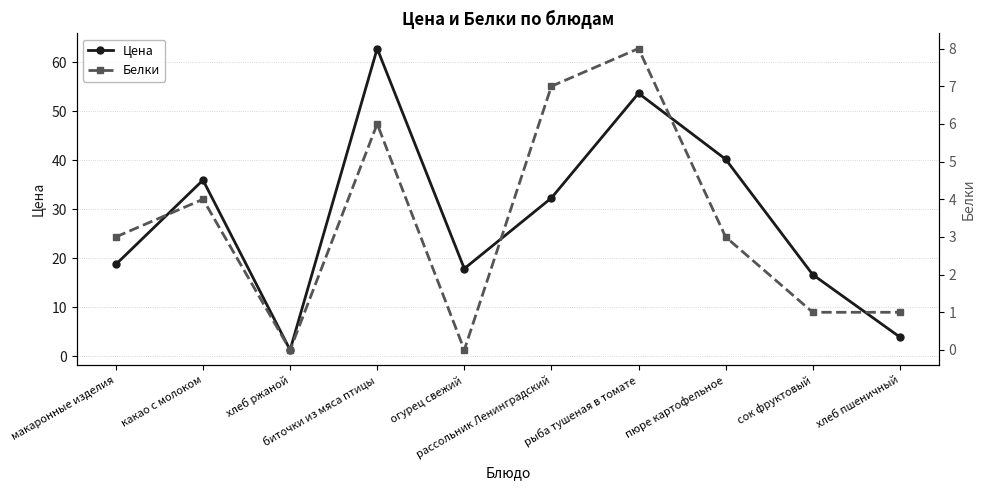

What is the total value across all series at огурец свежий?

17.9